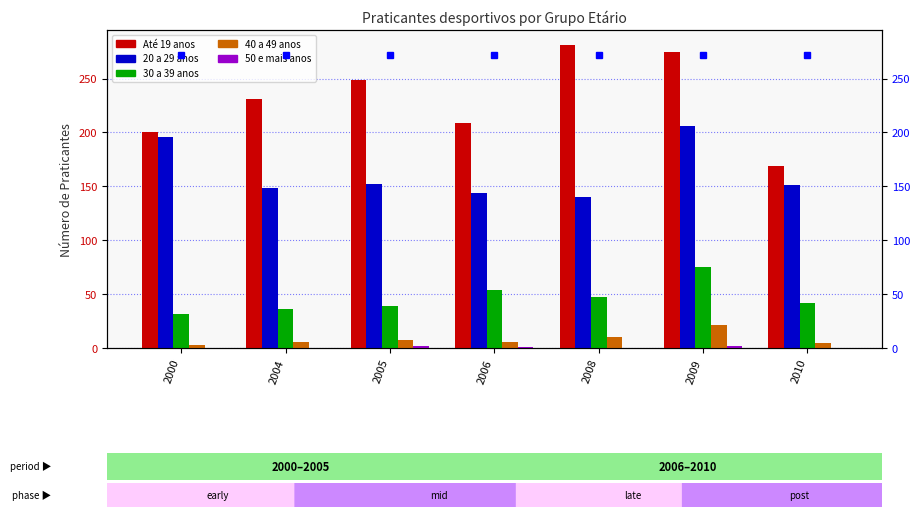

Reading left to right, list all the values displayed in this chart.

Até 19 anos: 200	231	249	209	281	275	169
20 a 29 anos: 196	148	152	144	140	206	151
30 a 39 anos: 32	36	39	54	47	75	42
40 a 49 anos: 3	6	7	6	10	21	5
50 e mais anos: 0	0	2	1	0	2	0